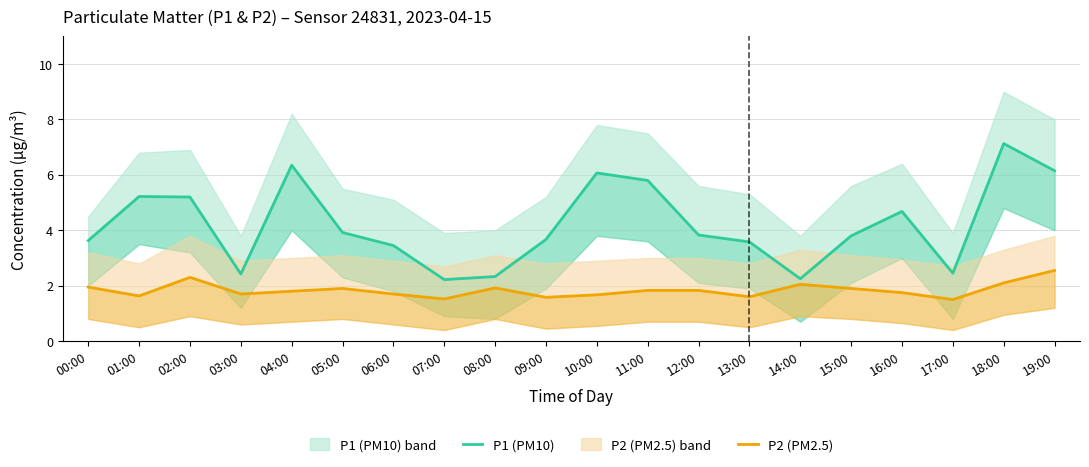

Which series has the largest total across all categories?

P1 (PM10)